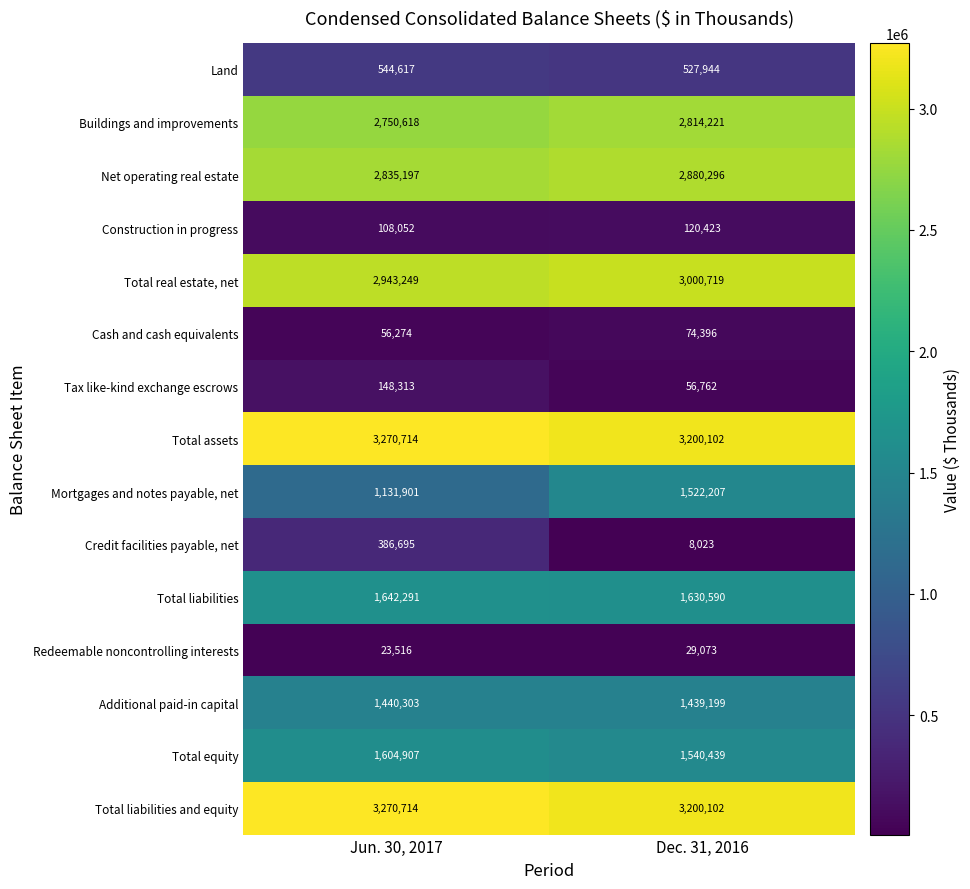

How many series are shown in this chart?

15